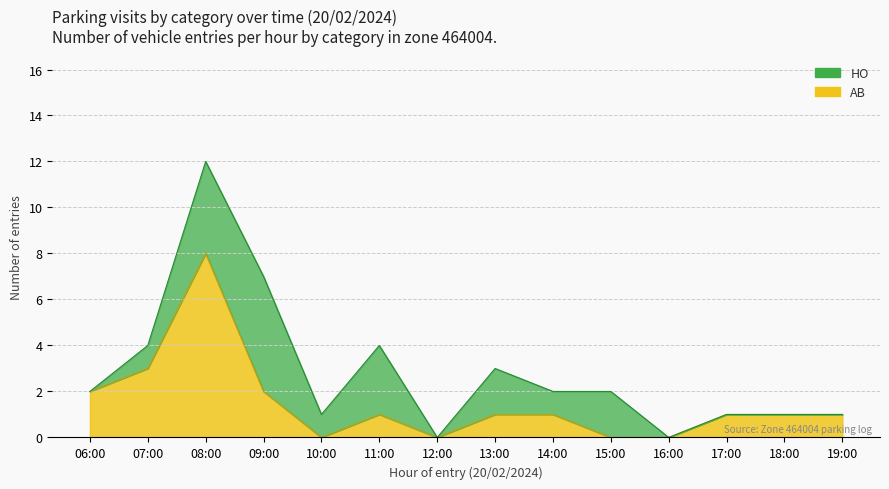

Rank the series by their maximum value, from highest to lowest.

AB, HO